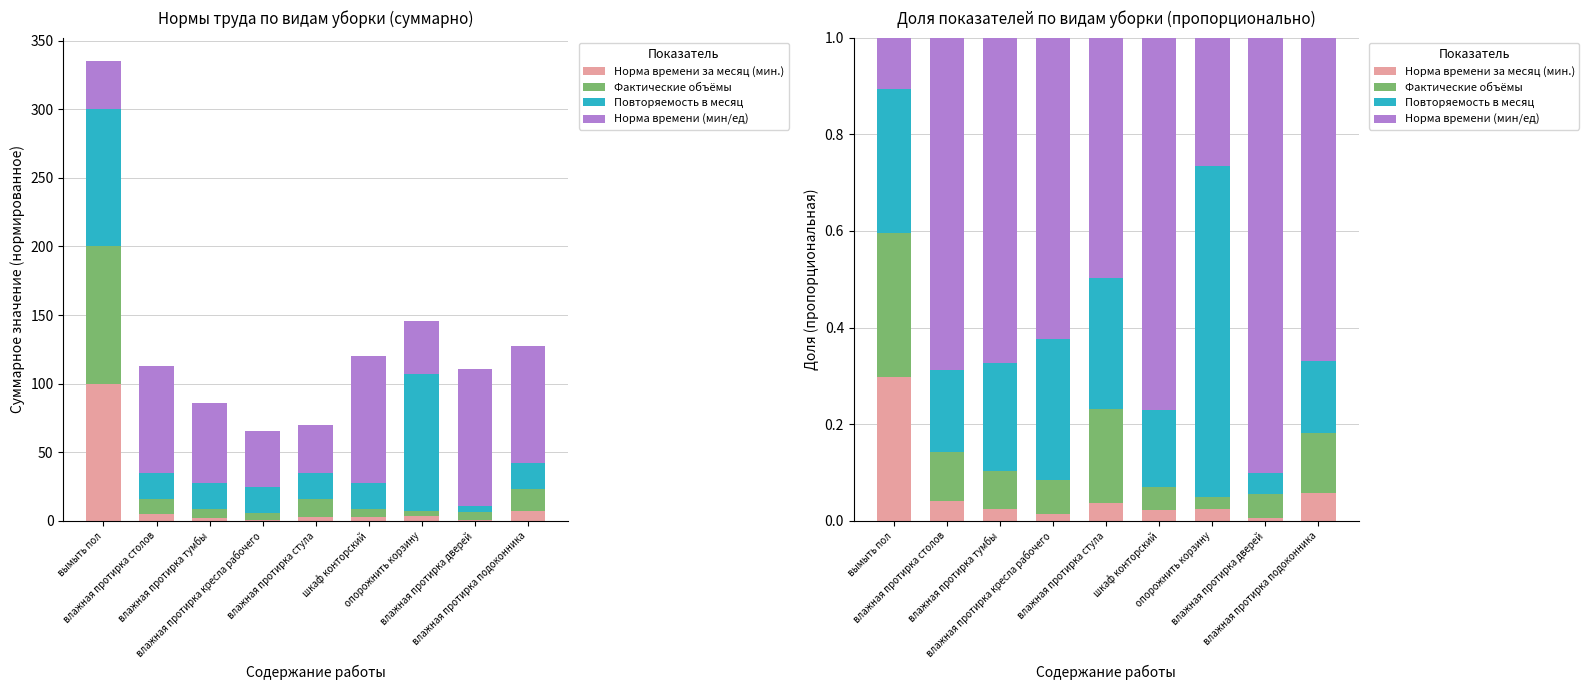

Which category has the lowest value across all series?

влажная протирка дверей